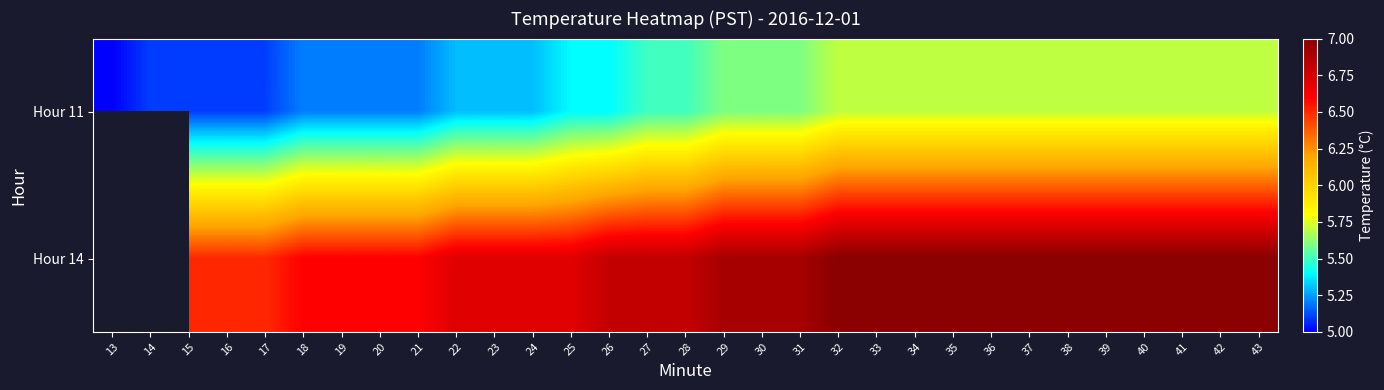

True or false: Hour 14 has a value of 10.8 at 18.

False